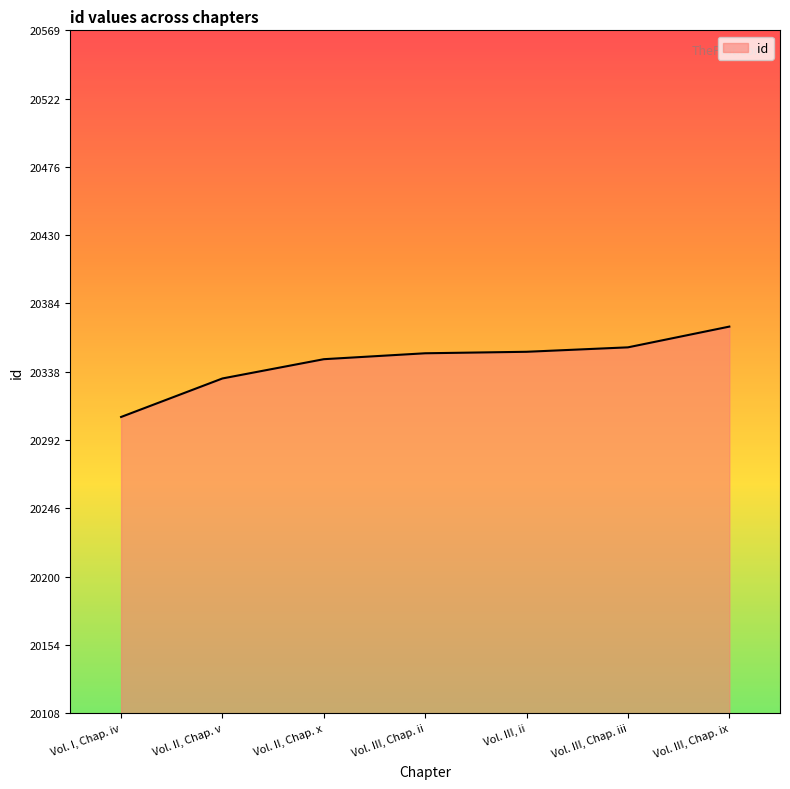

What is the sum of all values?

142416